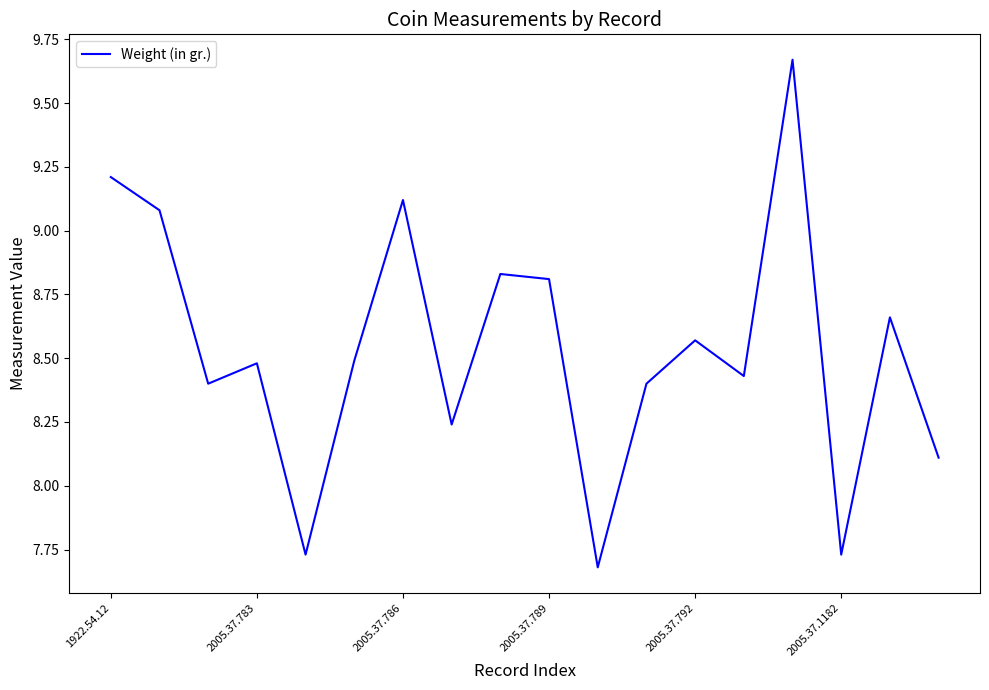

What is the difference between the maximum and minimum values?

2.0